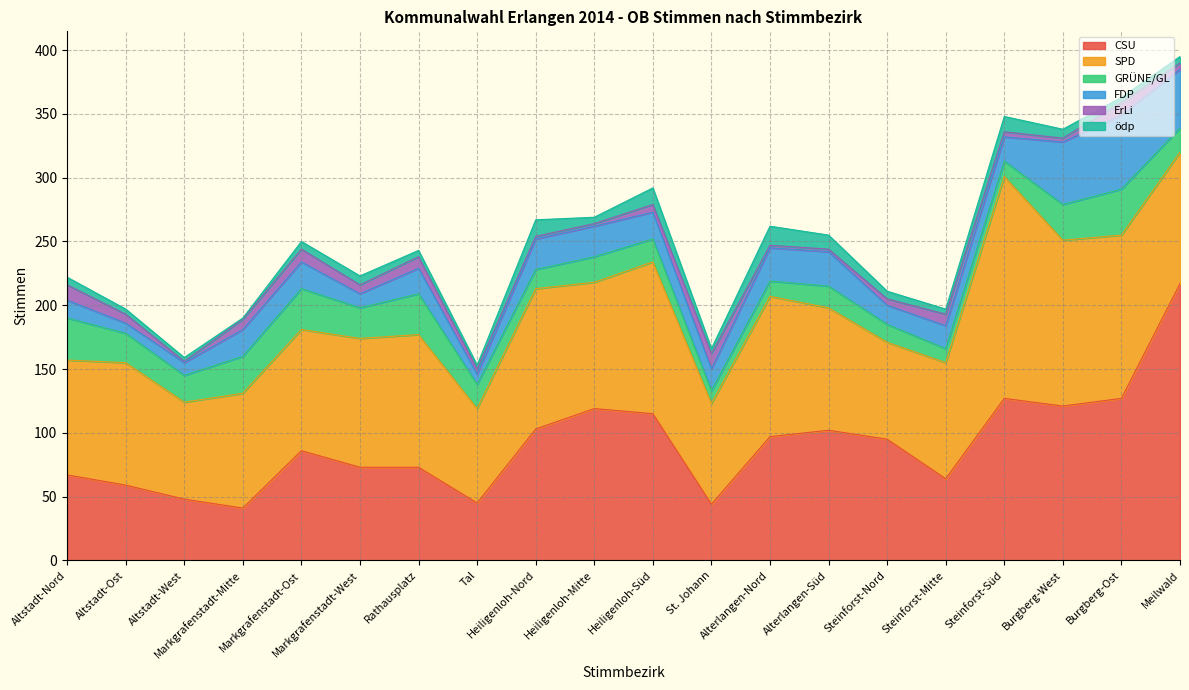

List the labels in order of CSU value, largest first.

Meilwald, Steinforst-Süd, Burgberg-Ost, Burgberg-West, Heiligenloh-Mitte, Heiligenloh-Süd, Heiligenloh-Nord, Alterlangen-Süd, Alterlangen-Nord, Steinforst-Nord, Markgrafenstadt-Ost, Markgrafenstadt-West, Rathausplatz, Altstadt-Nord, Steinforst-Mitte, Altstadt-Ost, Altstadt-West, Tal, St. Johann, Markgrafenstadt-Mitte